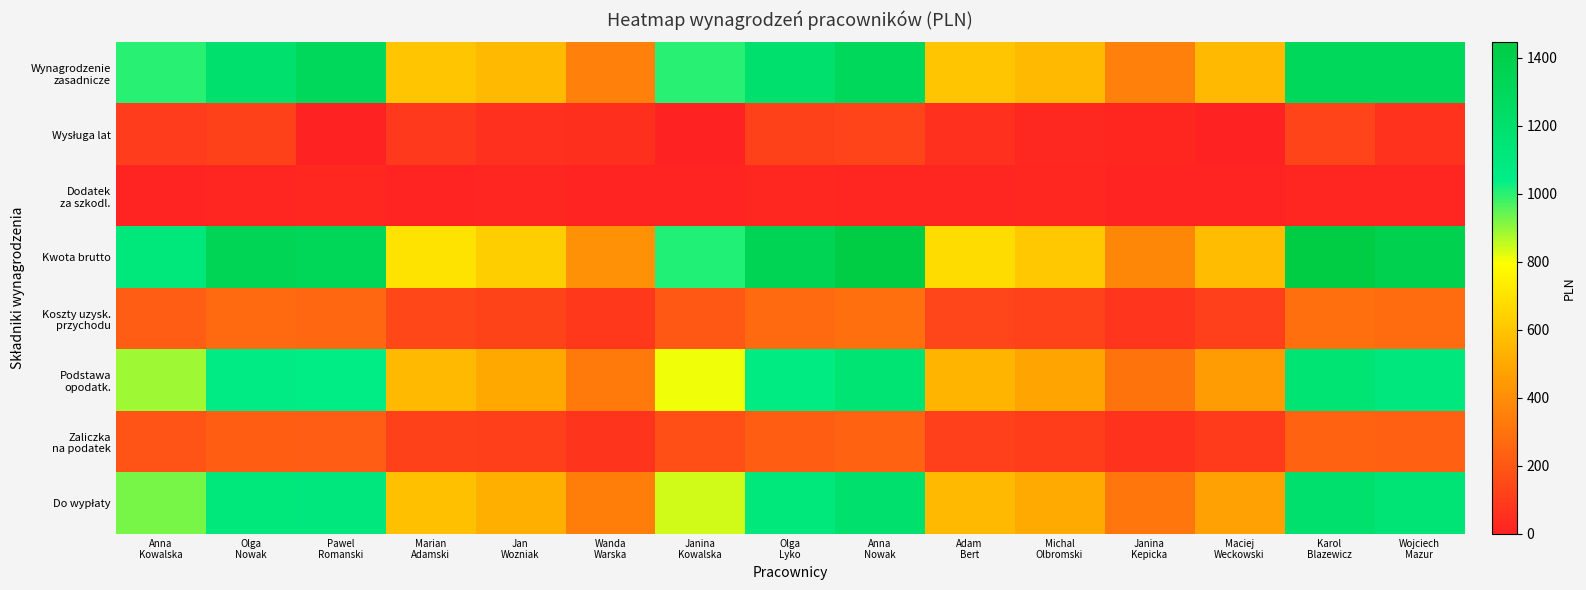

What is the sum of all Wysługa lat values?

969.0